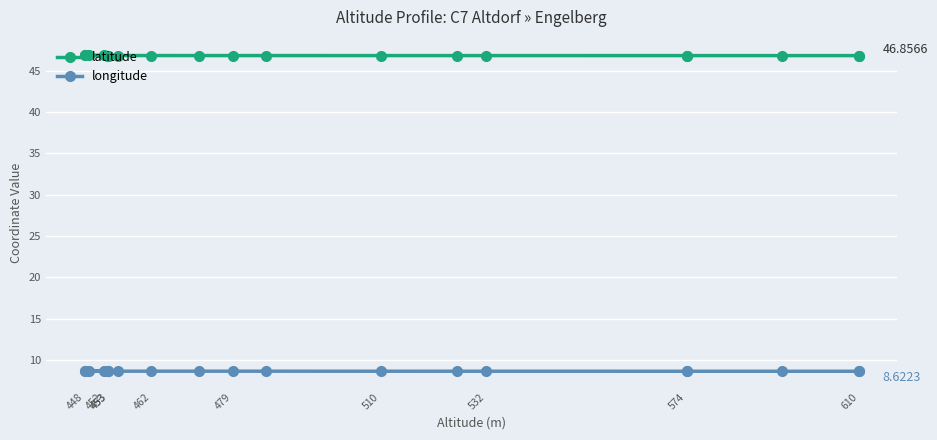

How many interior local valleys does the longitude series have?

1